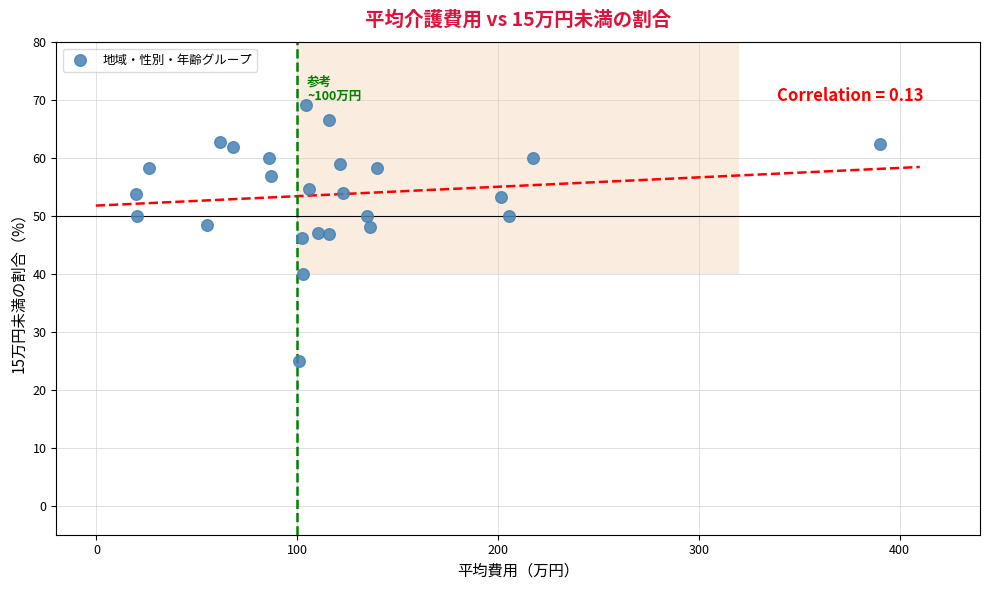

What is the range of Y values (max minus min)?

44.2